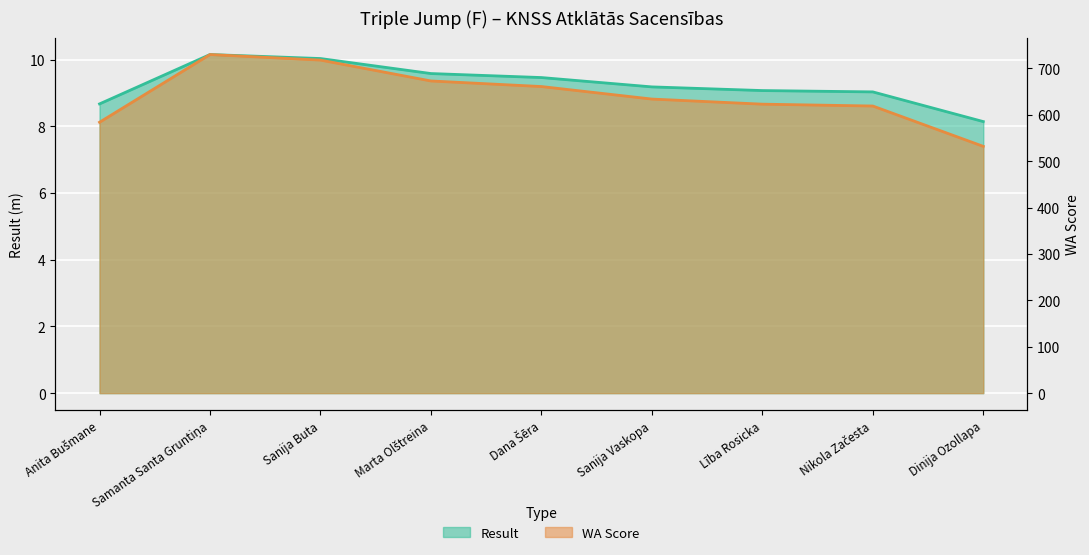

How many data points does each series have?

9